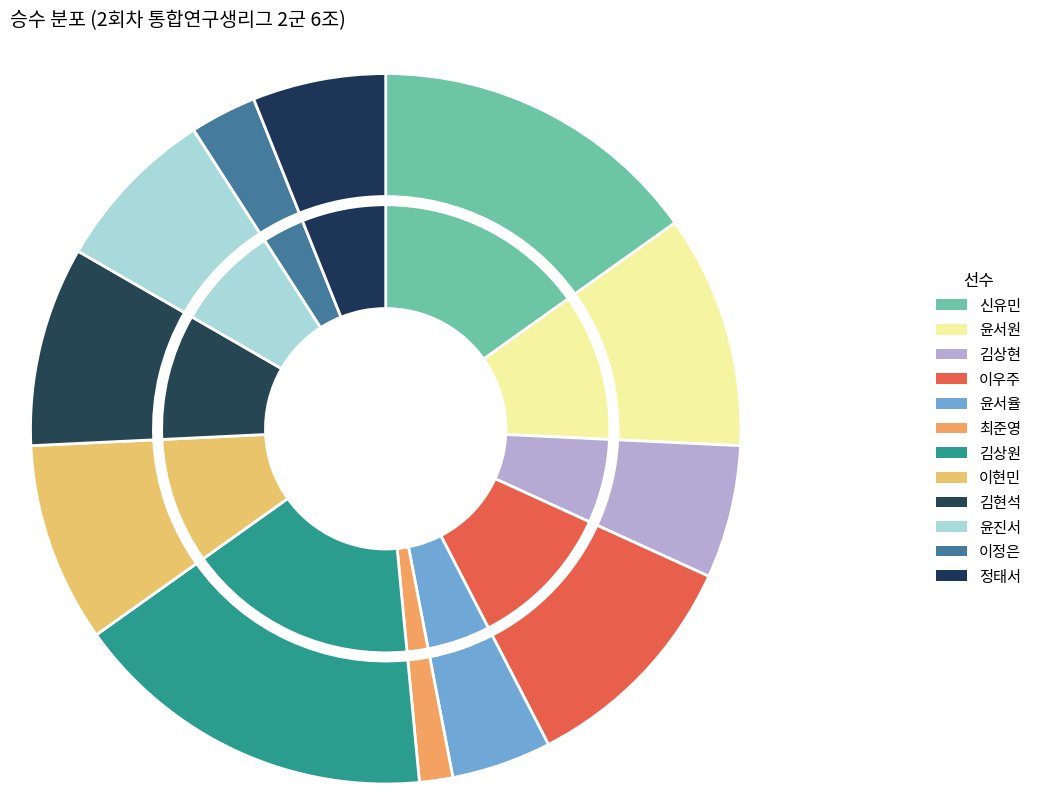

What is the largest slice in the pie chart?

김상원